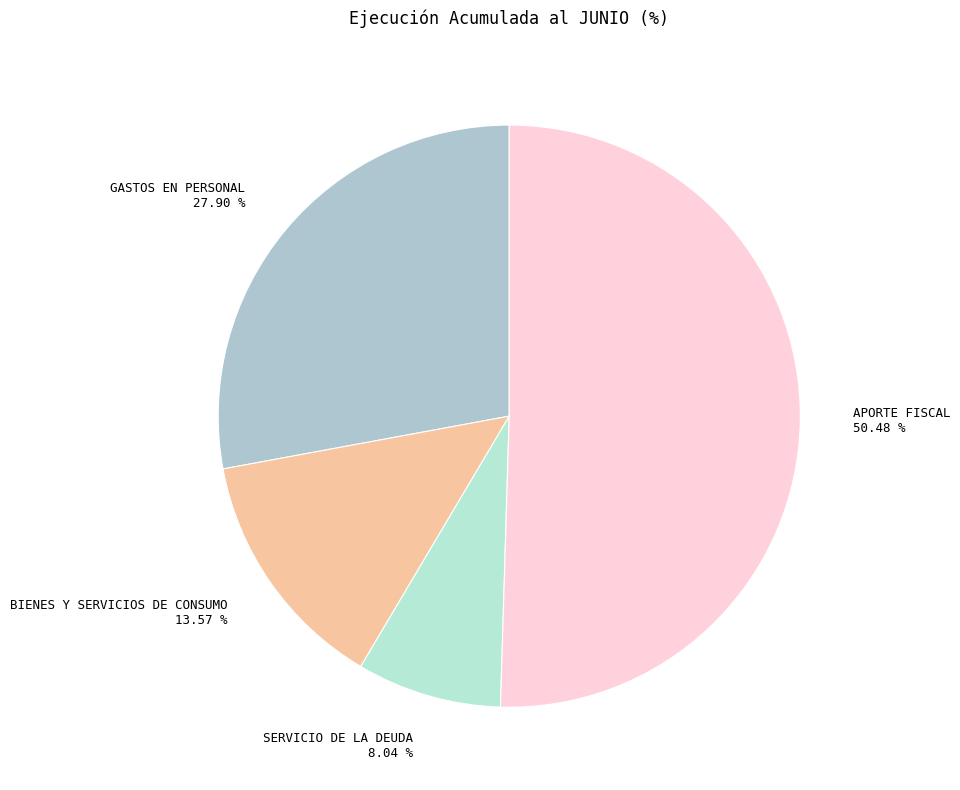

Which slice is the smallest?

SERVICIO DE LA DEUDA